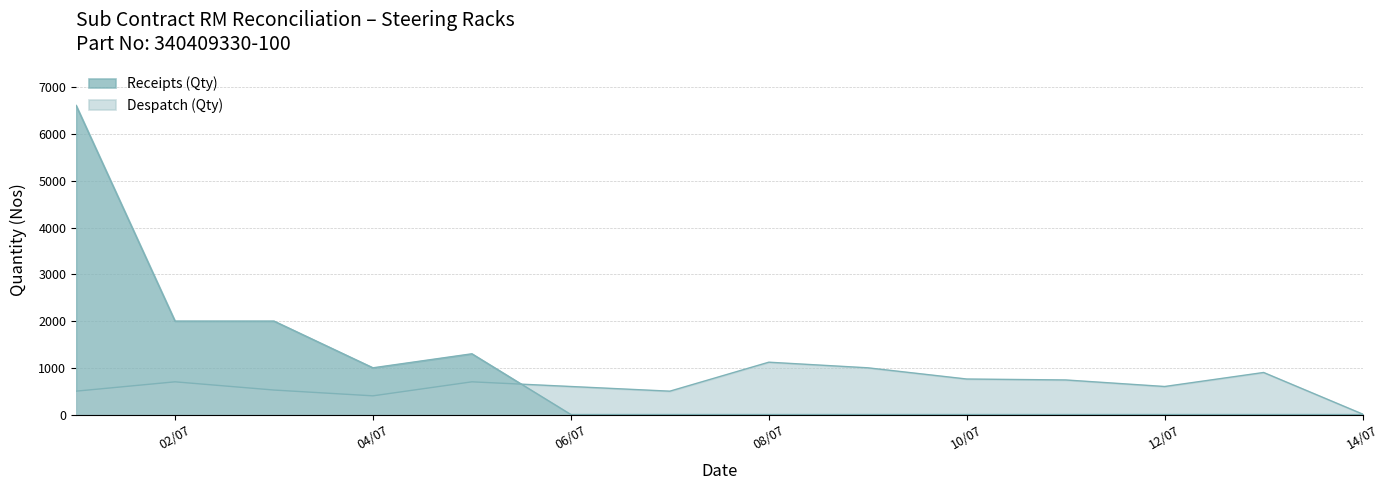

How many interior local peaks does the Receipts (Qty) series have?

1